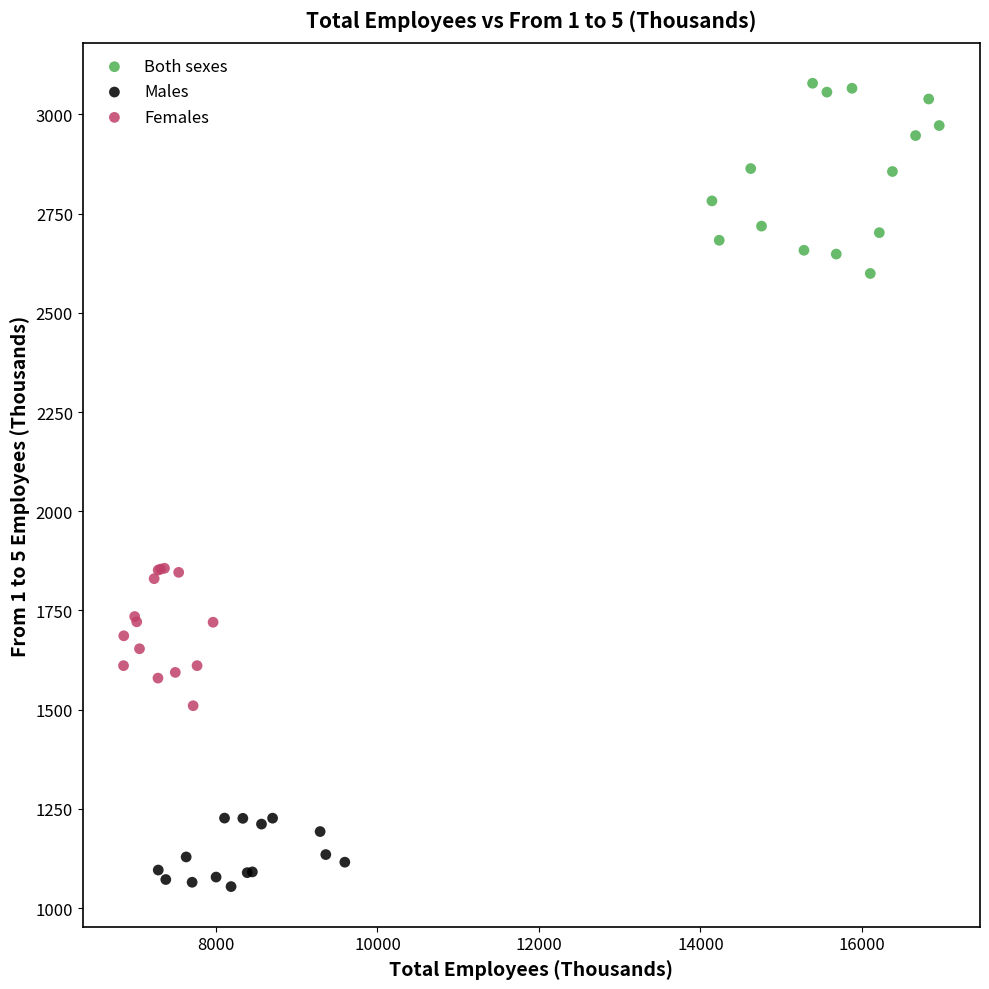

Which series contains the highest Y value?

Both sexes